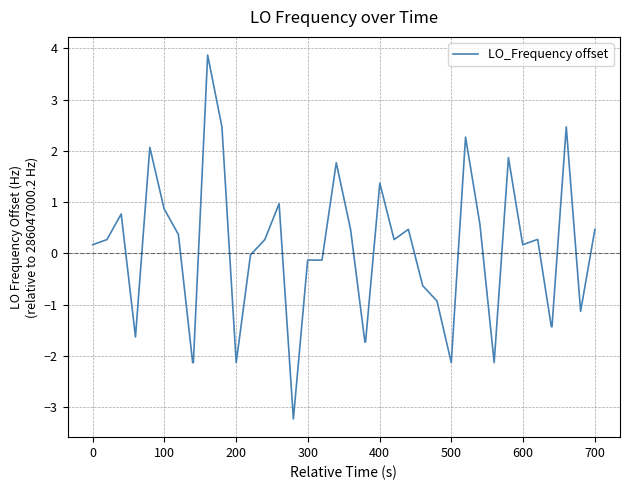

True or false: the data has more than 0 interior local peaks.

True